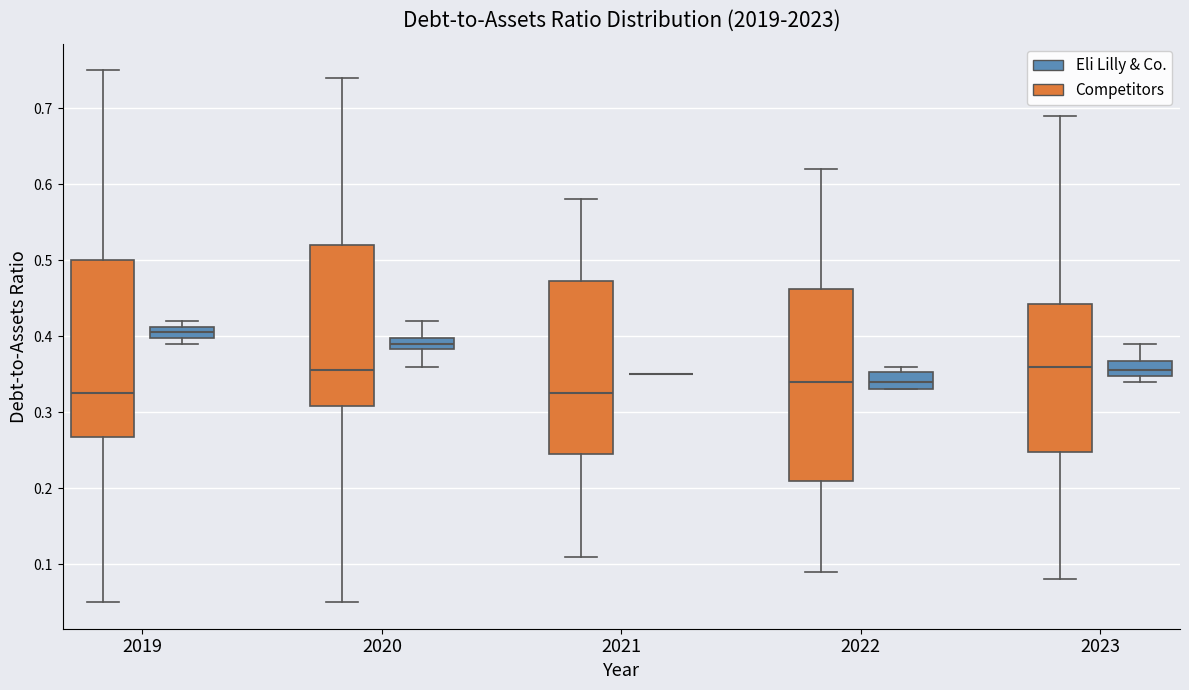

Which box is the tallest, from its lower edge to its upper edge?

2022 (Competitors)